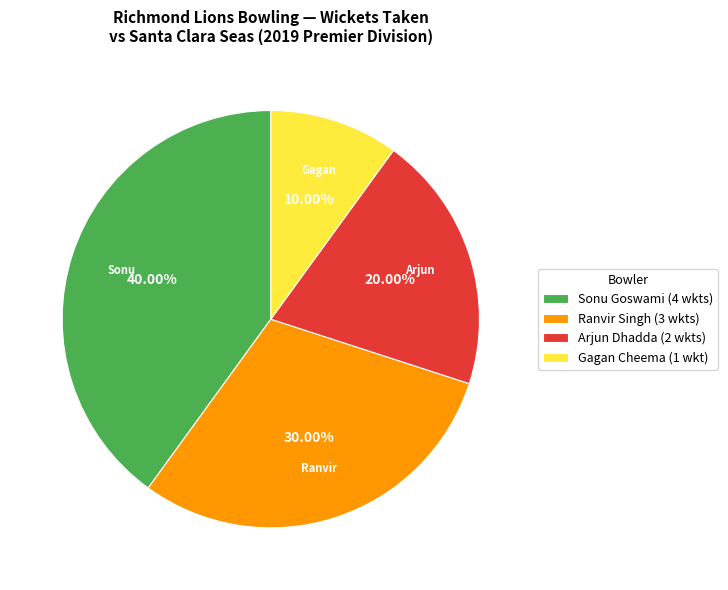

Is Gagan Cheema (1 wkt) the majority of the pie?

No